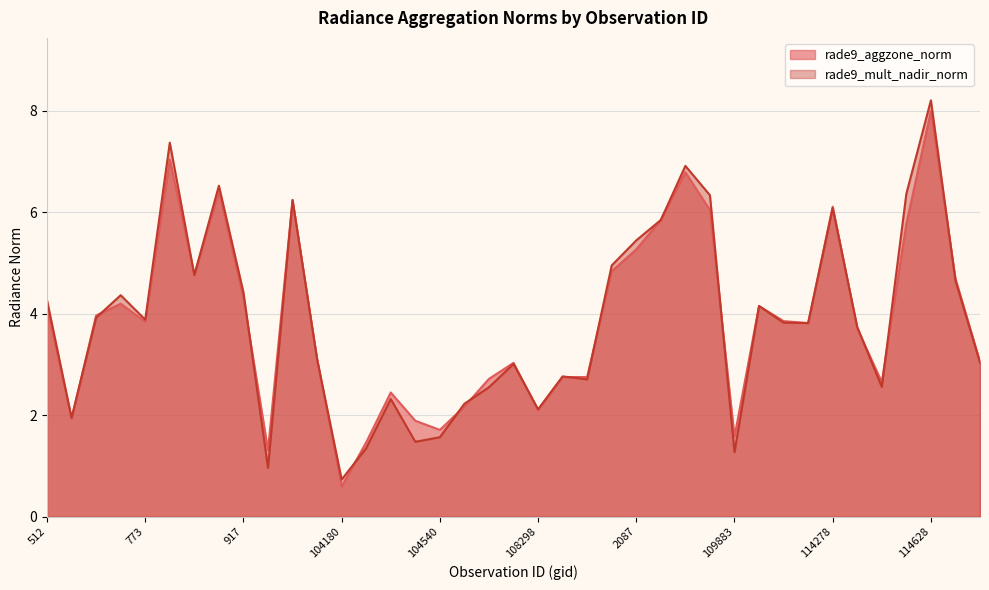

Rank the categories by rade9_aggzone_norm value from highest to lowest.

114628, 103348, 109524, 103586, 103949, 114278, 109695, 2132, 114514, 2087, 109000, 103468, 114855, 917, 103112, 110058, 512, 638, 2375, 773, 114145, 3014, 1043, 114969, 1853, 1952, 108472, 1808, 114506, 104417, 1718, 108298, 102744, 1169, 104540, 109883, 104298, 103830, 104180